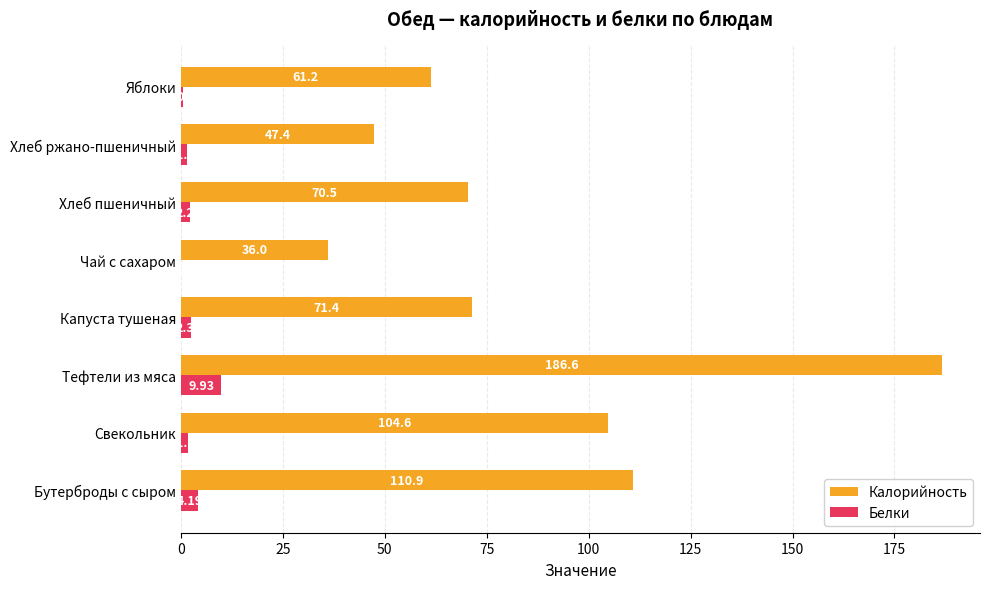

At which category is the sum across all series the highest?

Тефтели из мяса